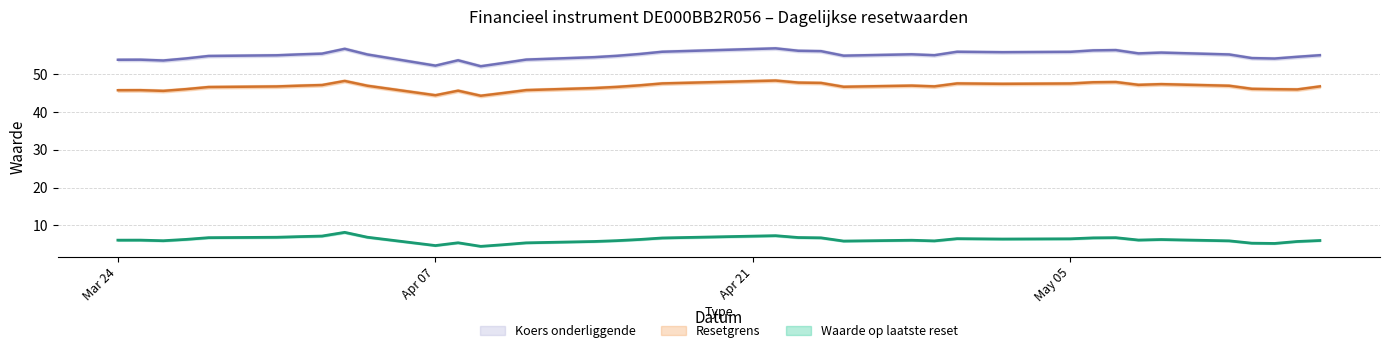

List the series in order of their peak value, lowest first.

Waarde op laatste reset, Resetgrens, Koers onderliggende